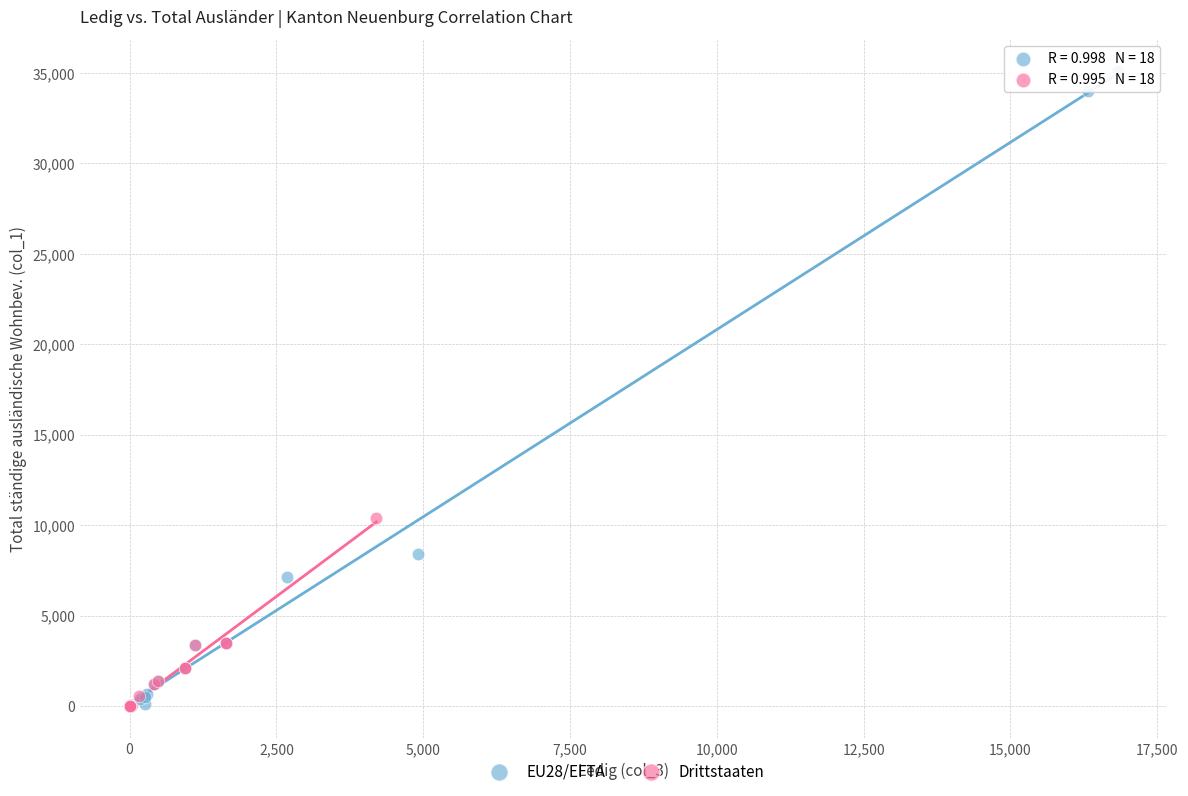

Which series has the largest Y range (max minus min)?

EU28/EFTA